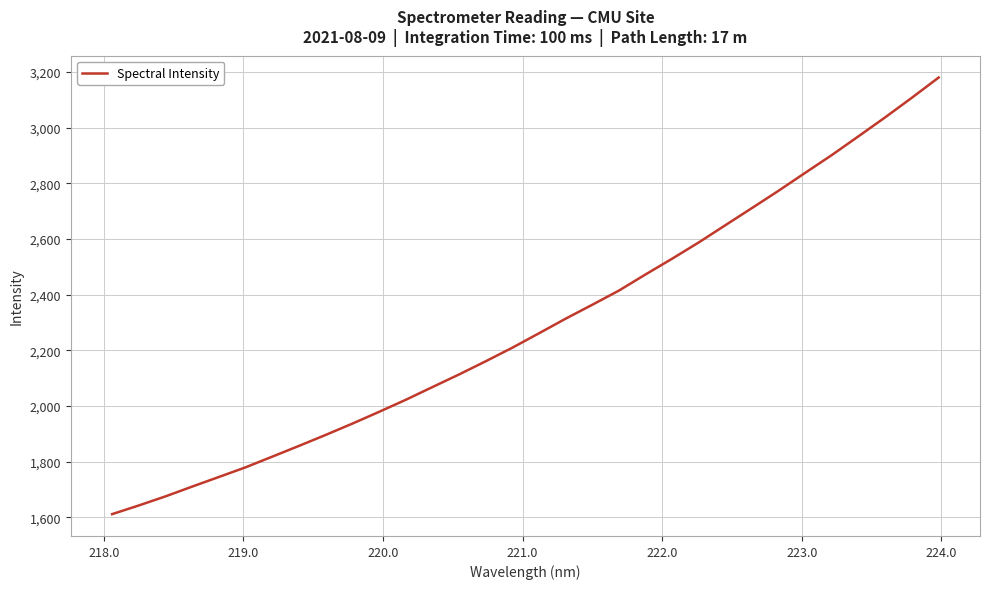

What is the difference between the maximum and minimum values?

1568.1